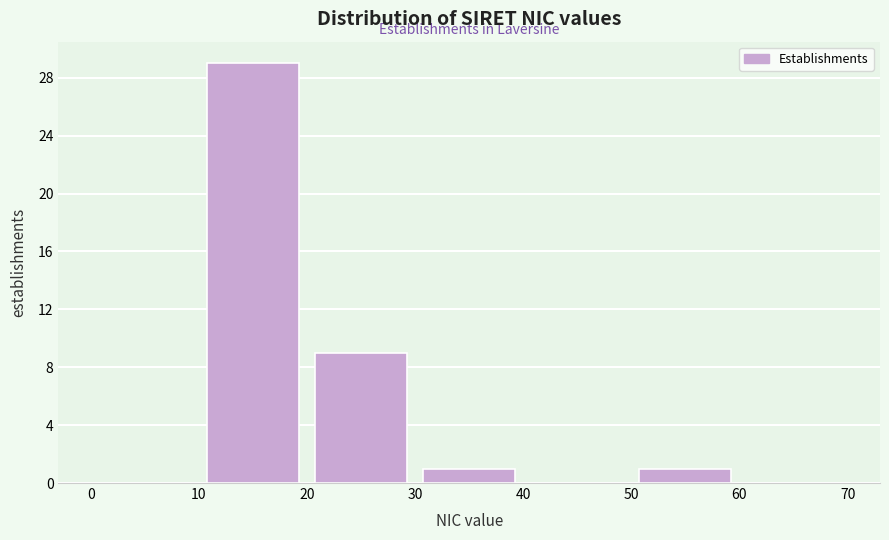

Reading left to right, transcribe this chart: for each bar, give the range it covers on the x-axis and its height. The values are not printed on the chart, so give them approximately, as read against the axis.

0 to 10: 0
10 to 20: 29
20 to 30: 9
30 to 40: 1
40 to 50: 0
50 to 60: 1
60 to 70: 0